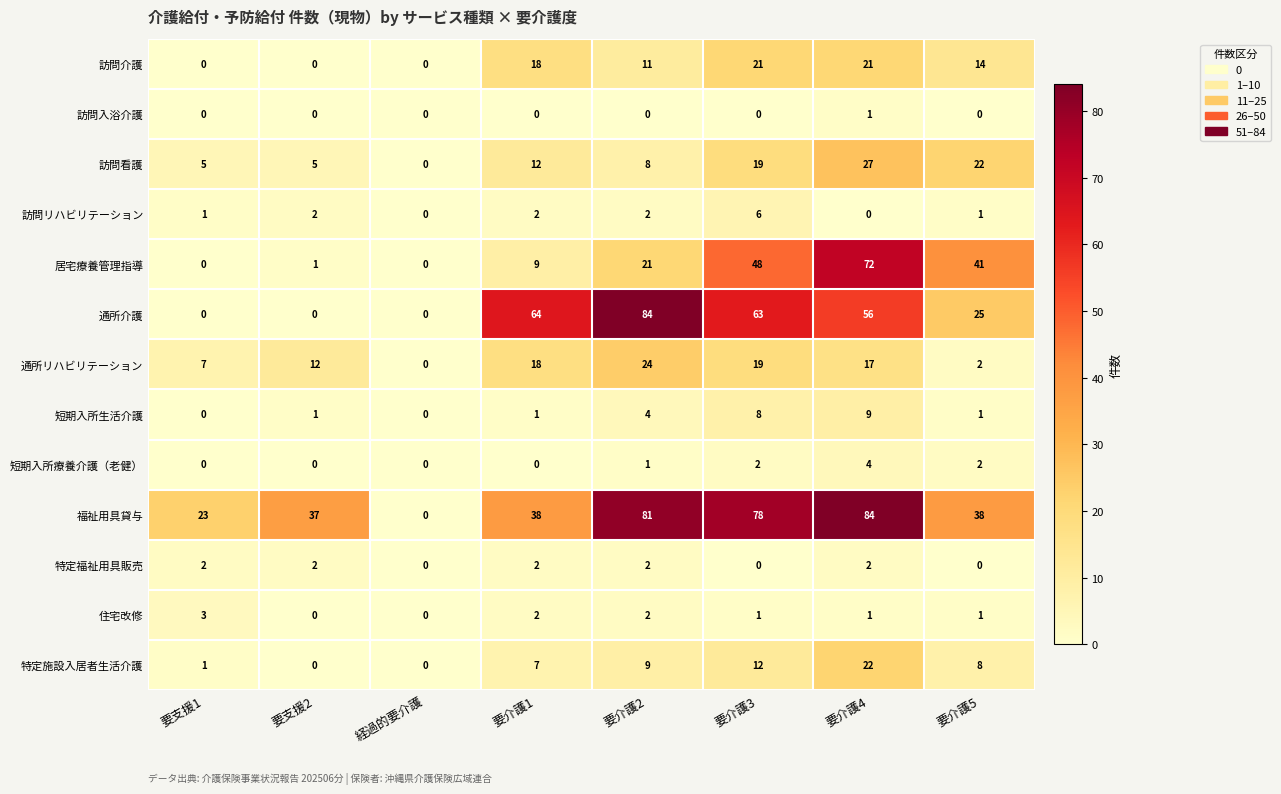

How many categories are shown in the chart?

8